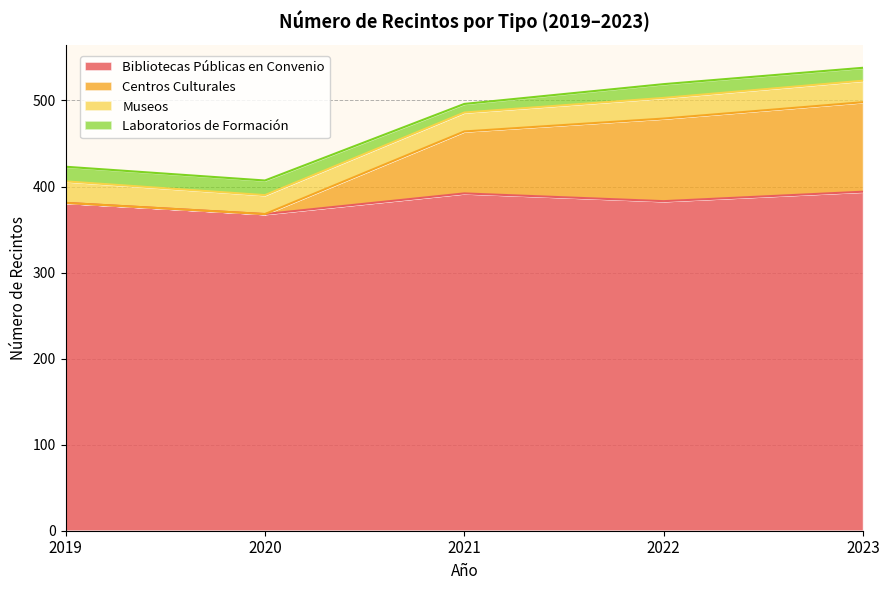

What are all the series names shown in the legend?

Bibliotecas Públicas en Convenio, Centros Culturales, Museos, Laboratorios de Formación